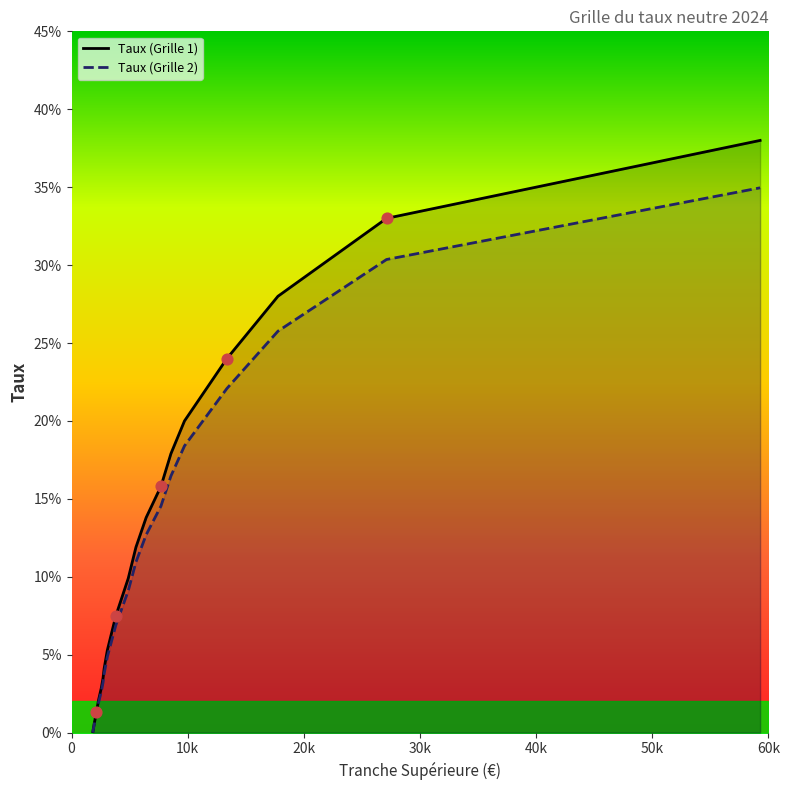

Is the value of Taux (Grille 2) at 10 greater than the value of Taux (Grille 1) at 18?

No